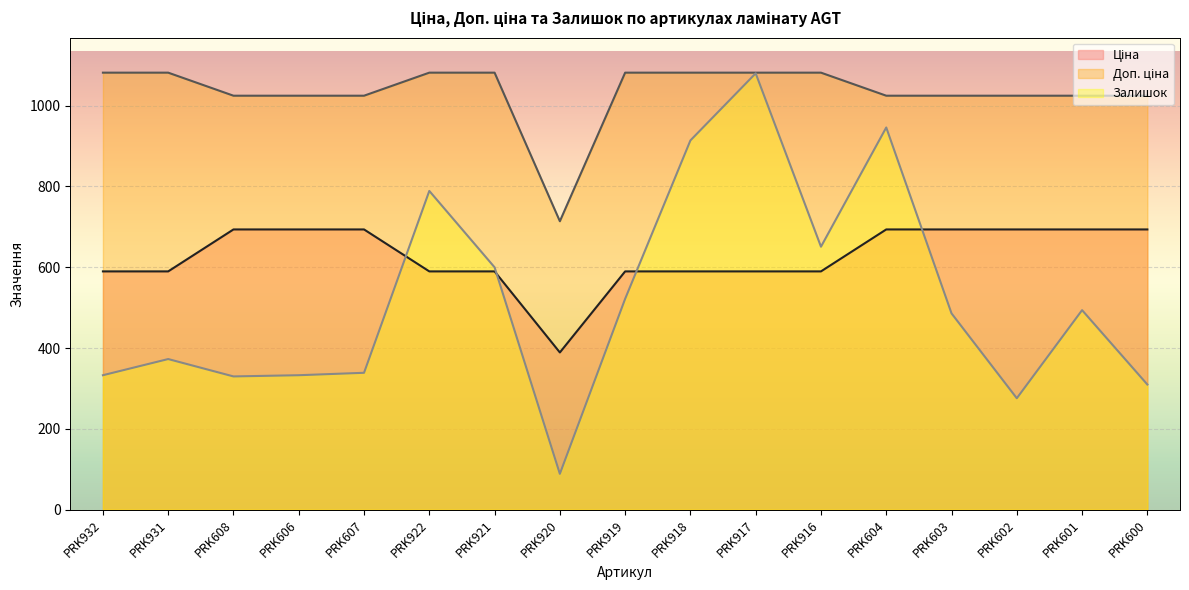

How many data points in Ціна are above 589?

16